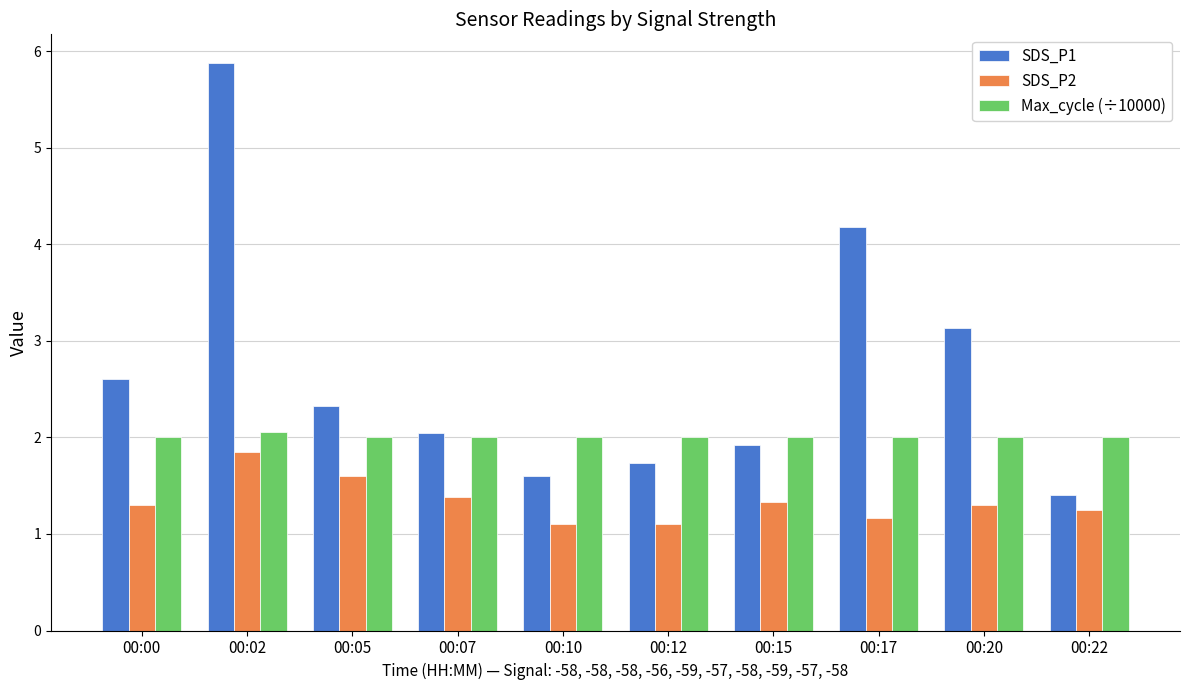

How many bars are there in each group?

3